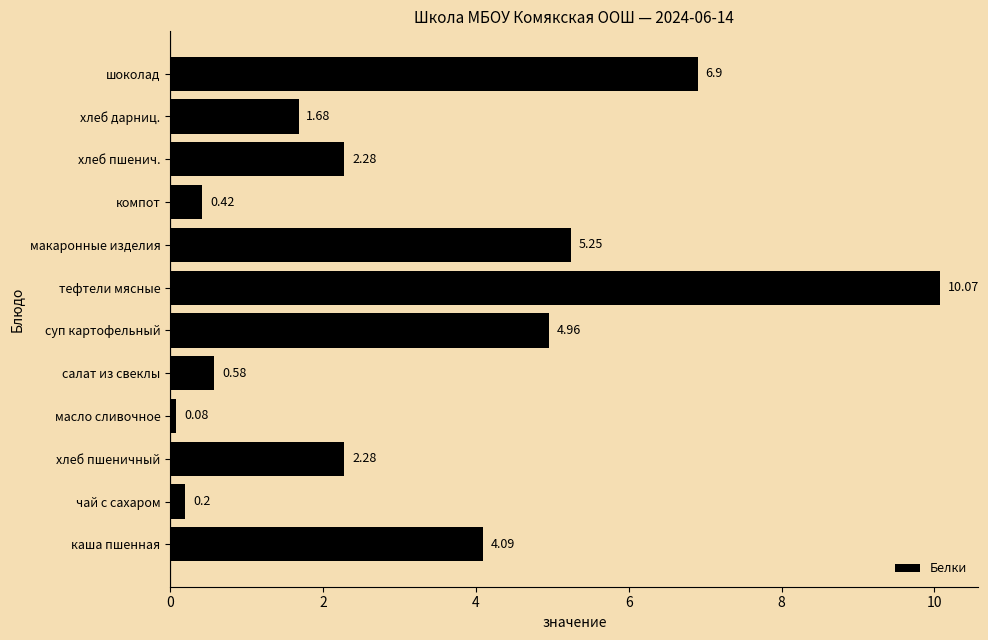

What is the ratio of the value at шоколад to the value at хлеб дарниц.?

4.1